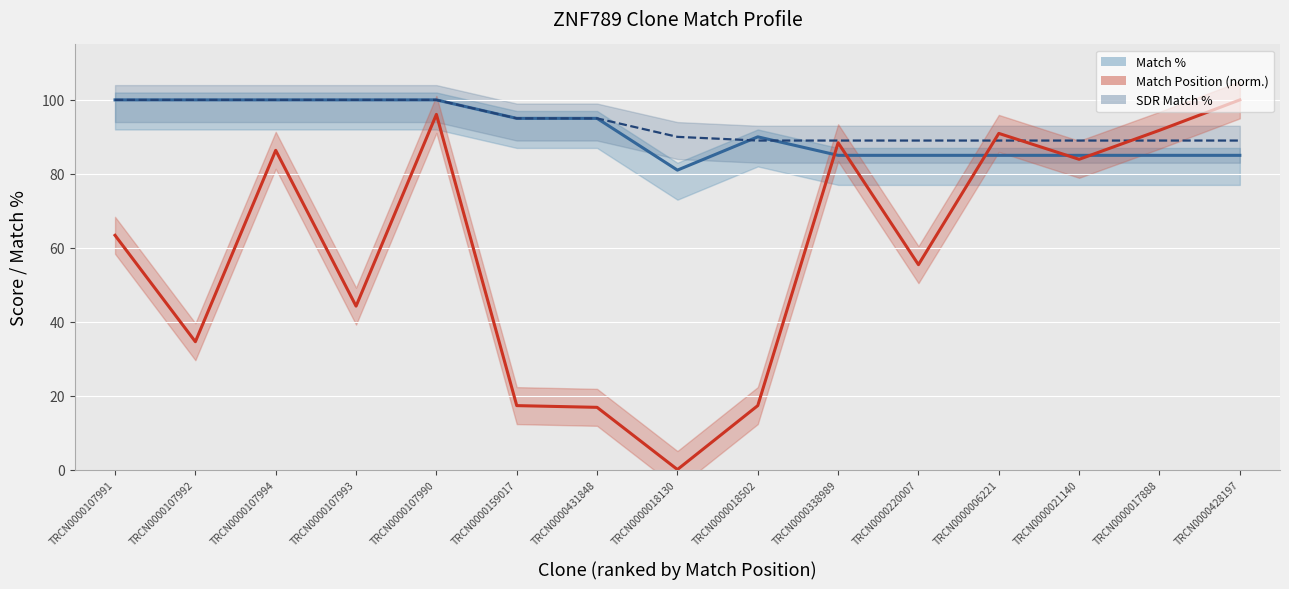

What is the label of the 2nd point from the left?

TRCN0000107992